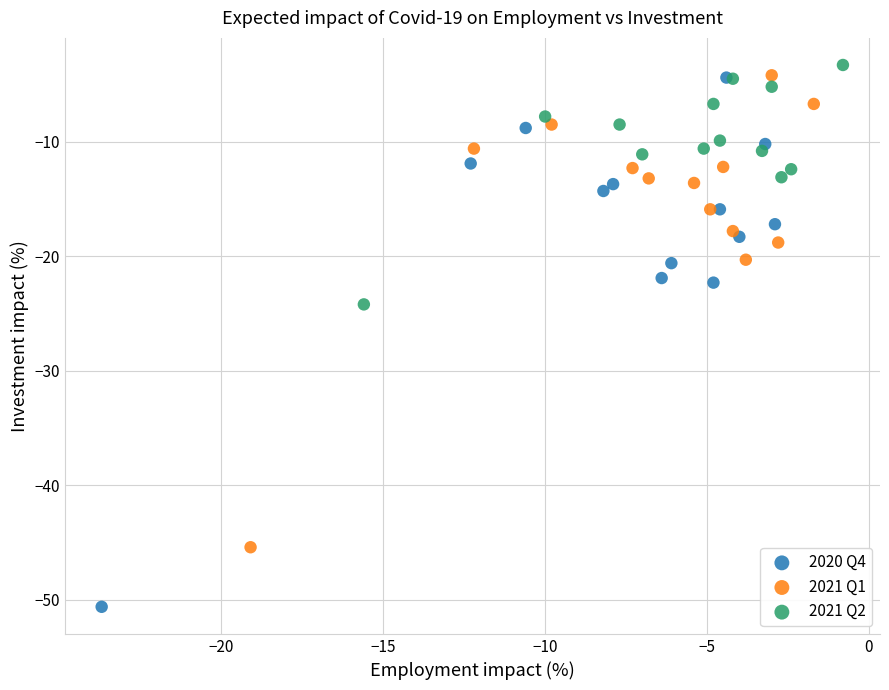

Which series has the largest Y range (max minus min)?

2020 Q4